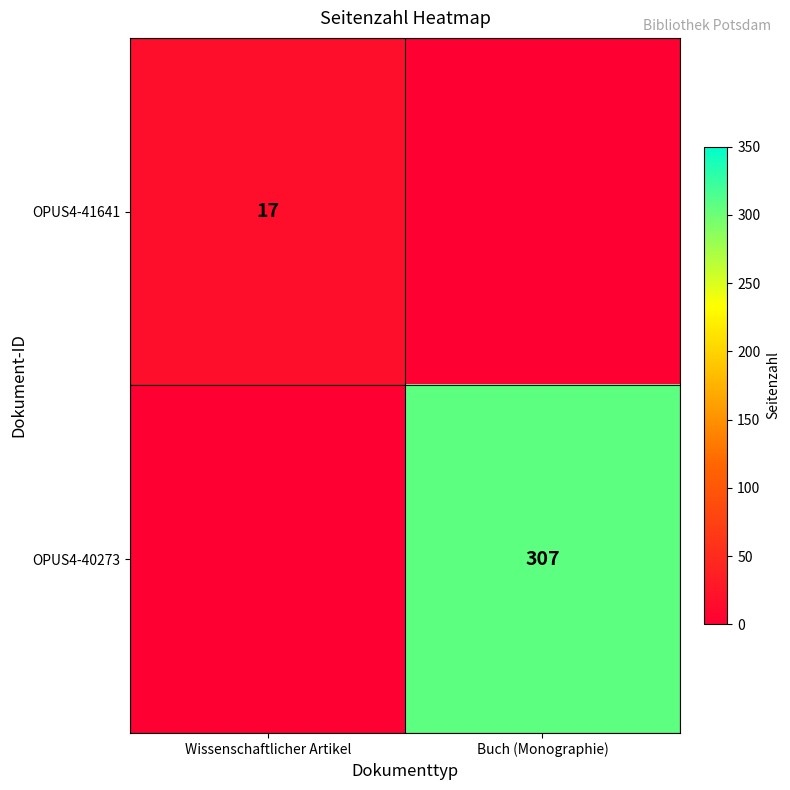

At how many categories does at least one series exceed 156?

1